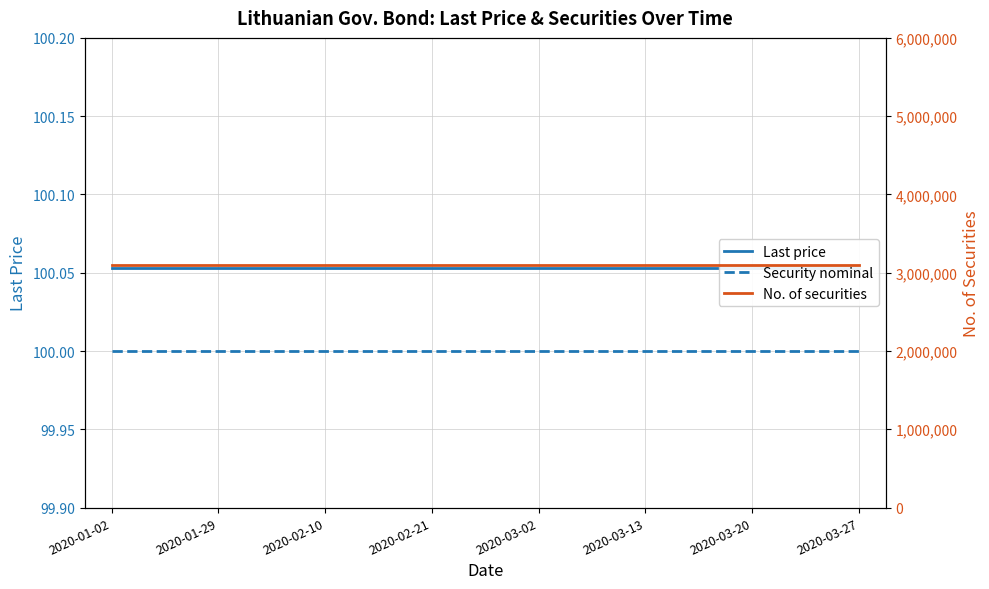

What value does the Security nominal series have at 2020-03-20?

100.0